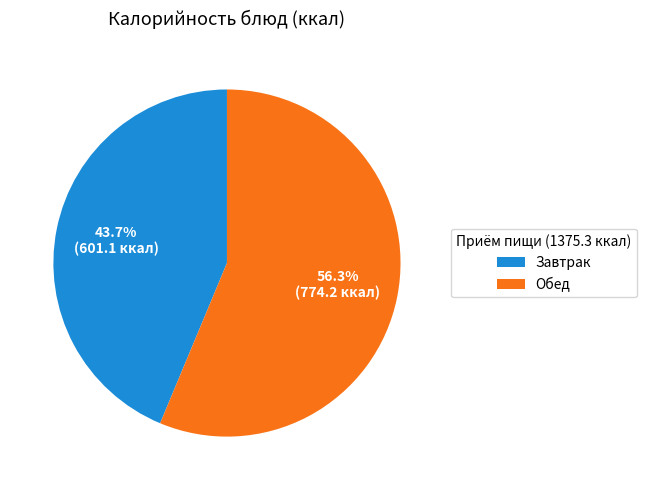

What is the ratio of the value at Завтрак to the value at Обед?

0.8